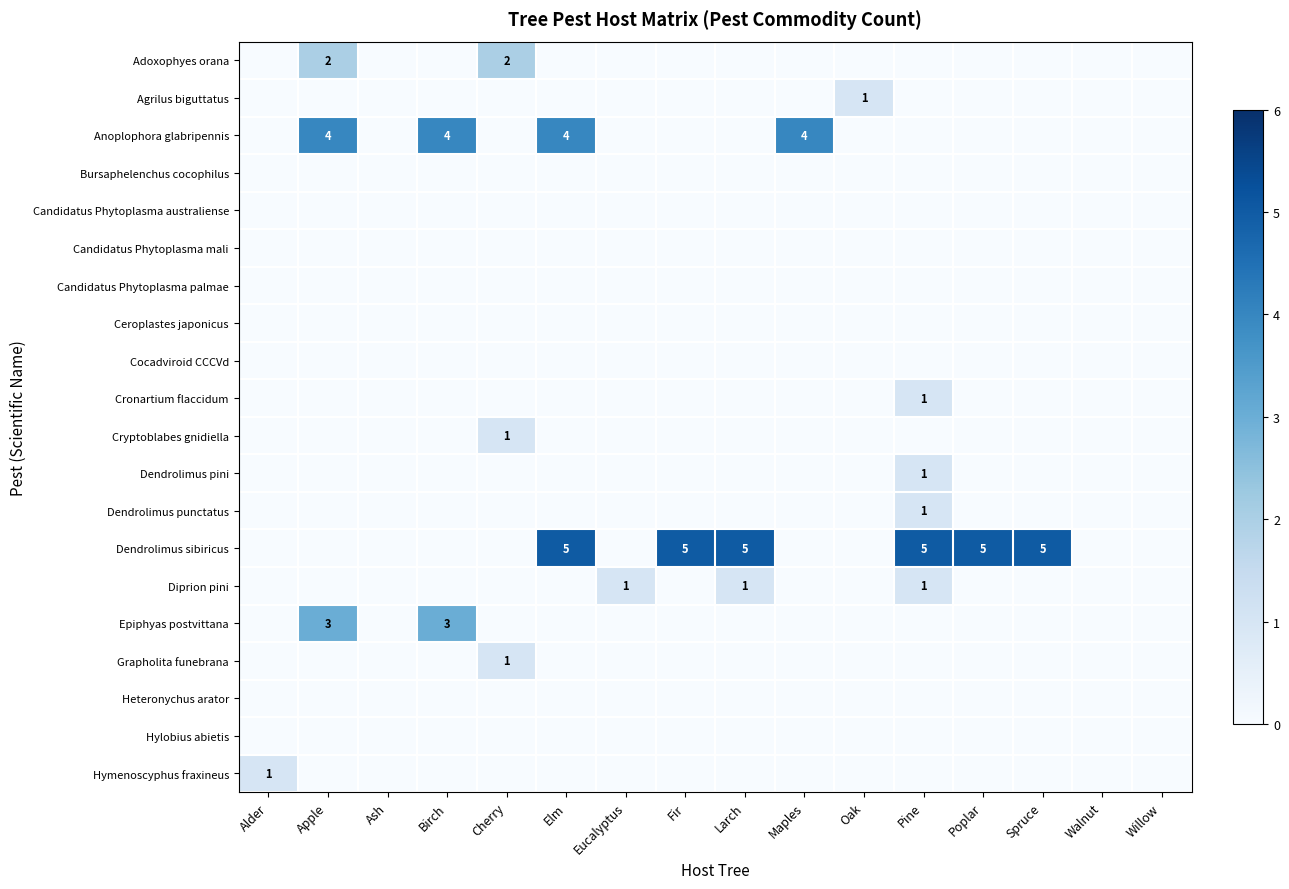

True or false: Diprion pini has a value of 1 at Eucalyptus.

True